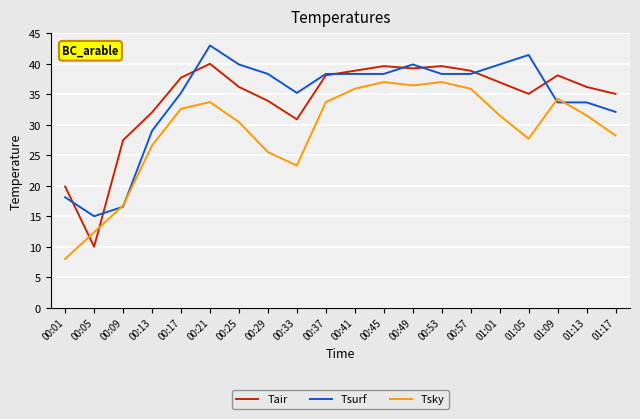

At which label is Tsurf closest to 29?

00:13